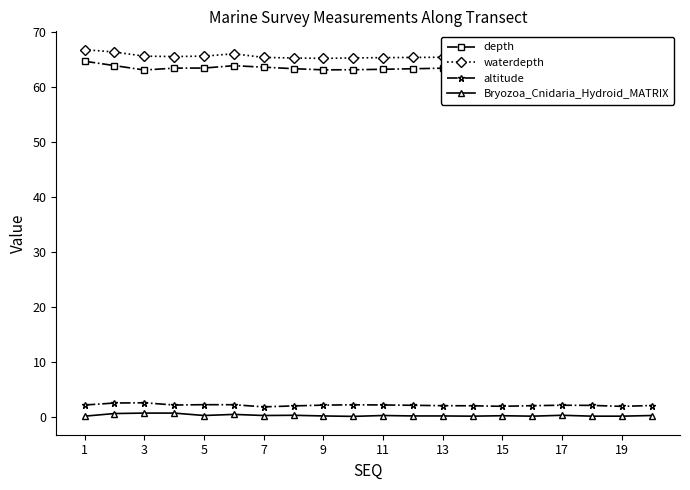

How many lines are shown in the chart?

4